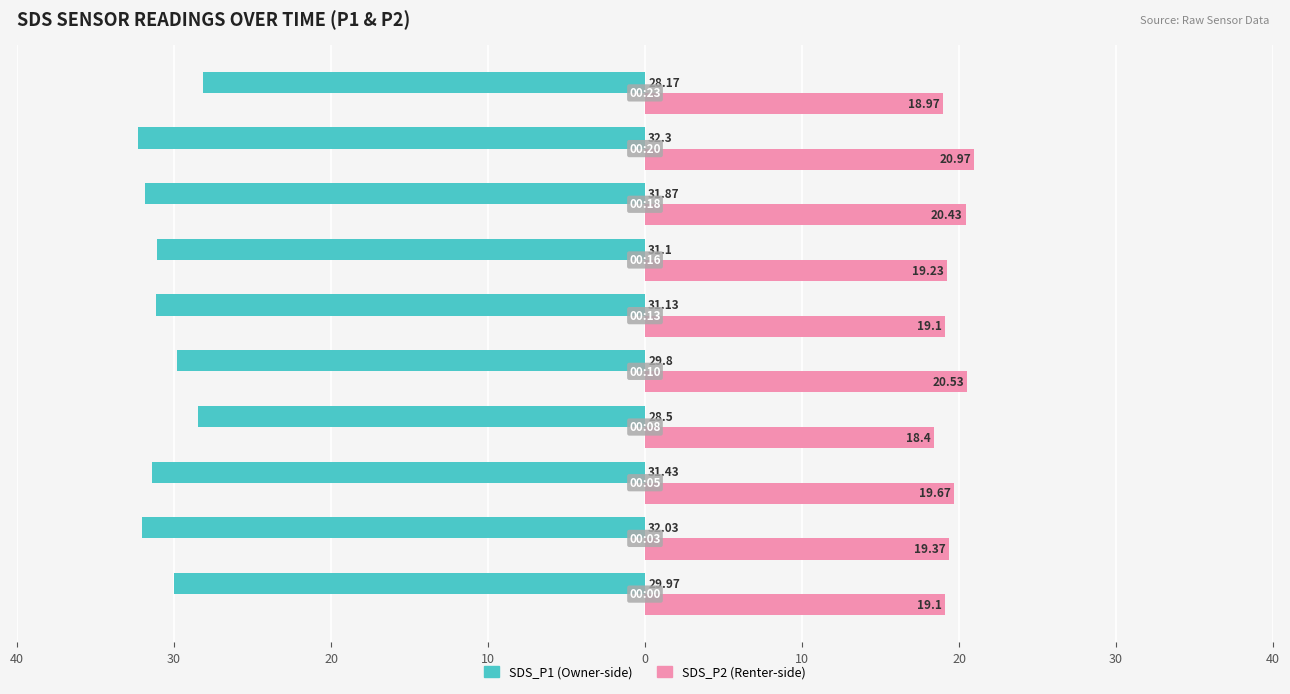

What is the maximum value for SDS_P2 (Renter-side)?

21.0